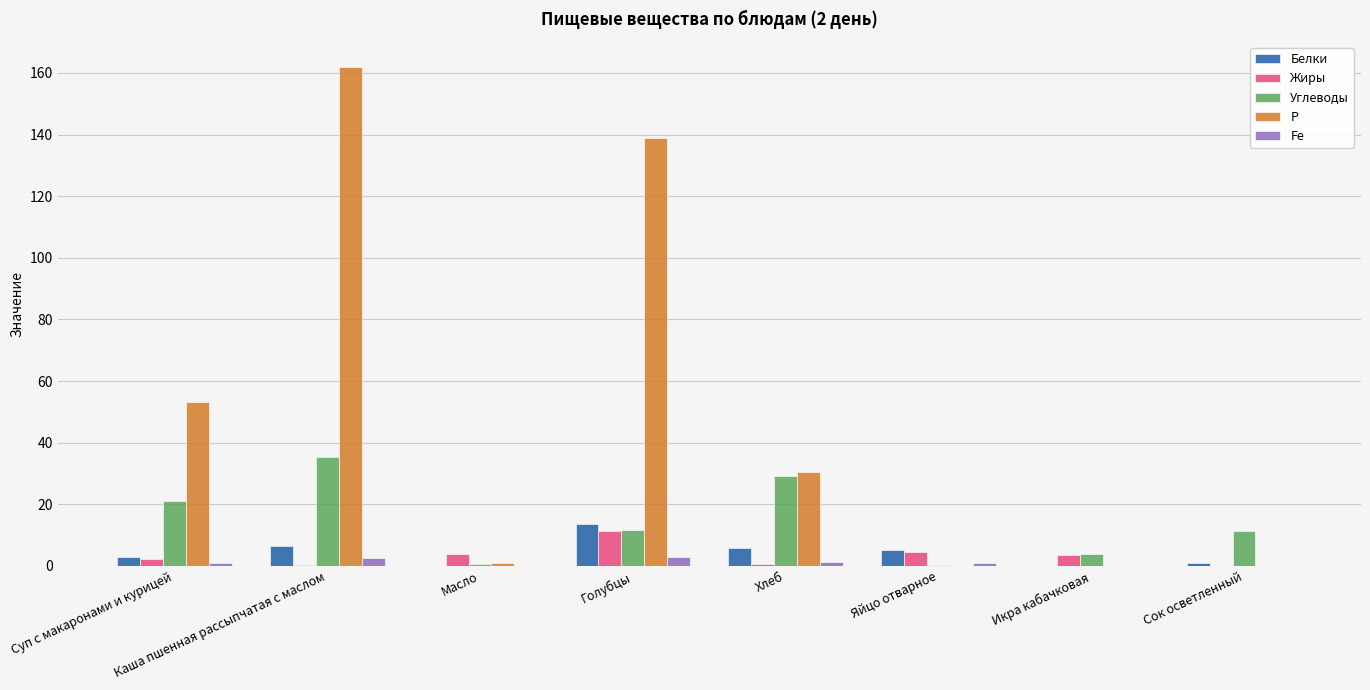

The Жиры series shows 2.3 at Суп с макаронами и курицей. True or false?

True